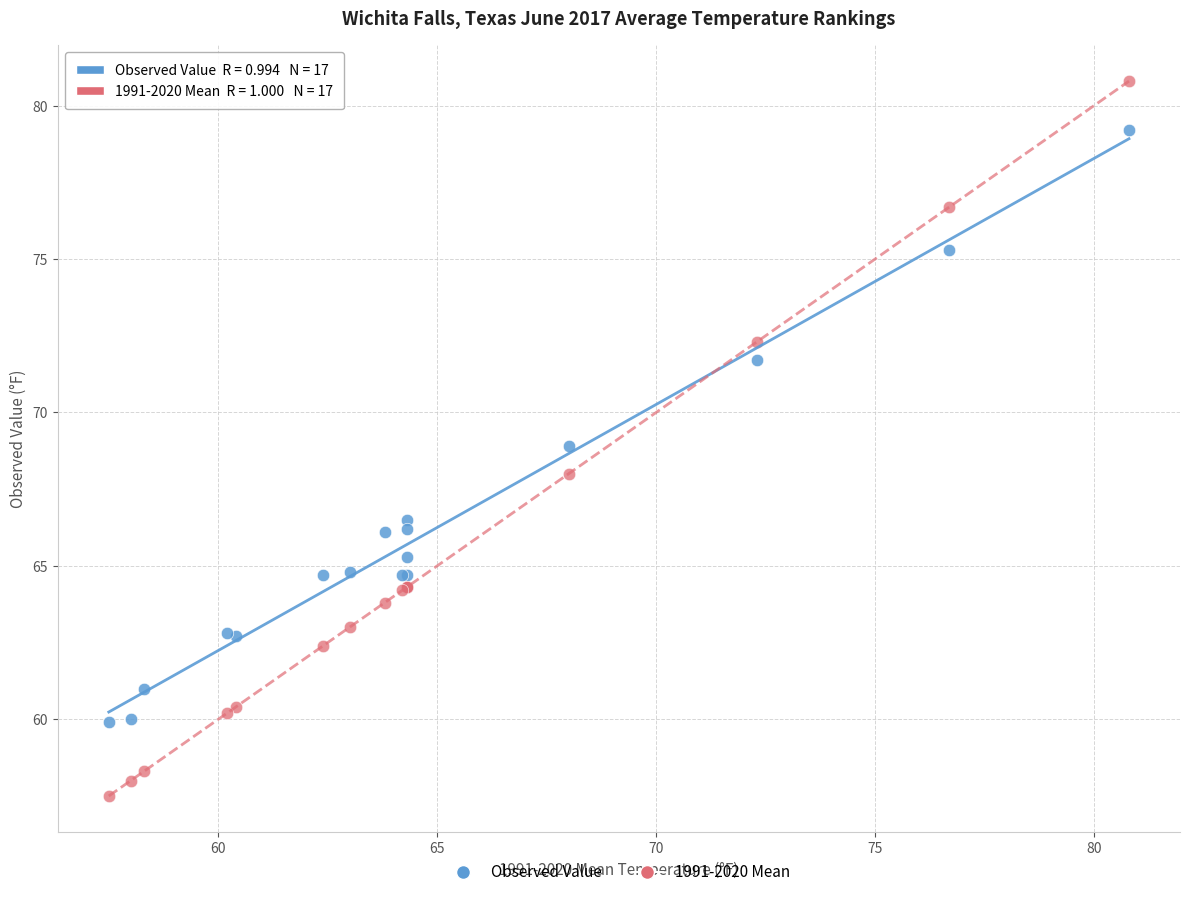

What are all the series names shown in the legend?

Observed Value, 1991-2020 Mean